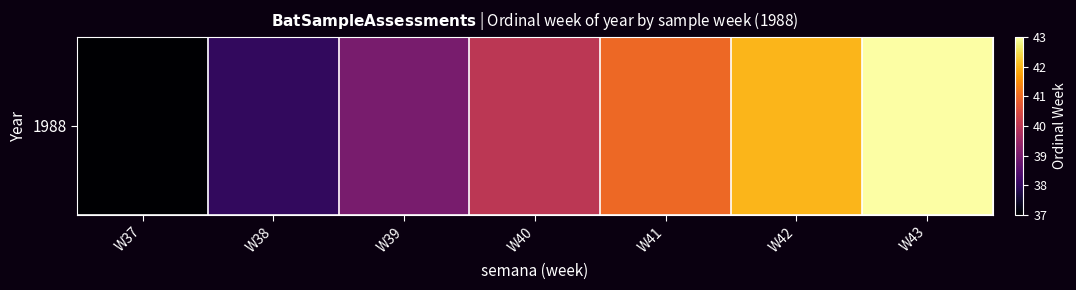

List the labels in order of value, smallest first.

W37, W38, W39, W40, W41, W42, W43